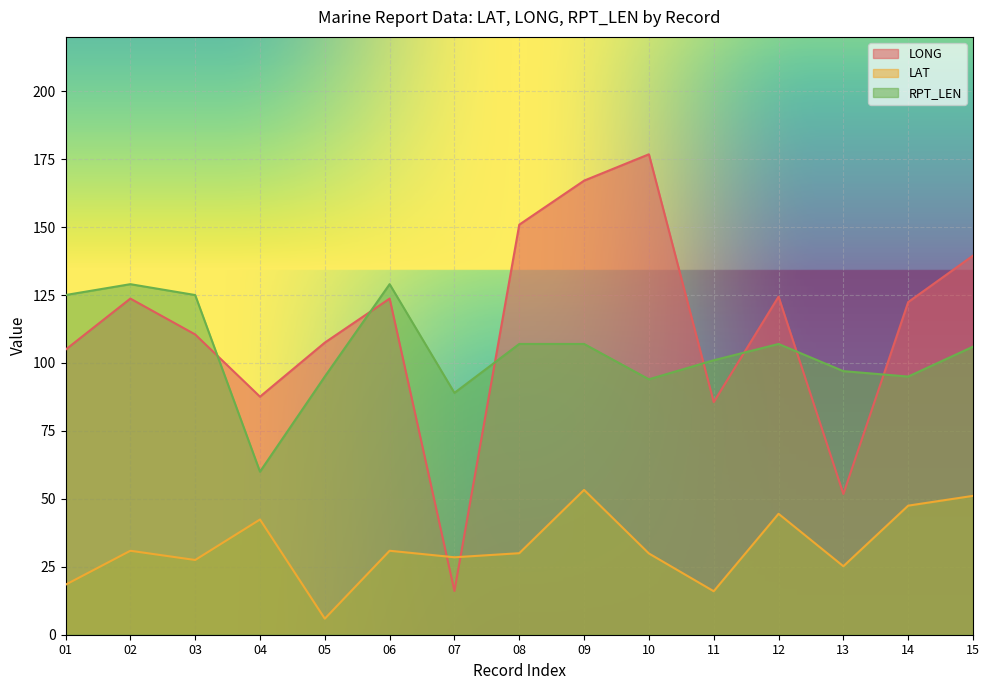

Which series changed the most between 03 and 10?

LONG